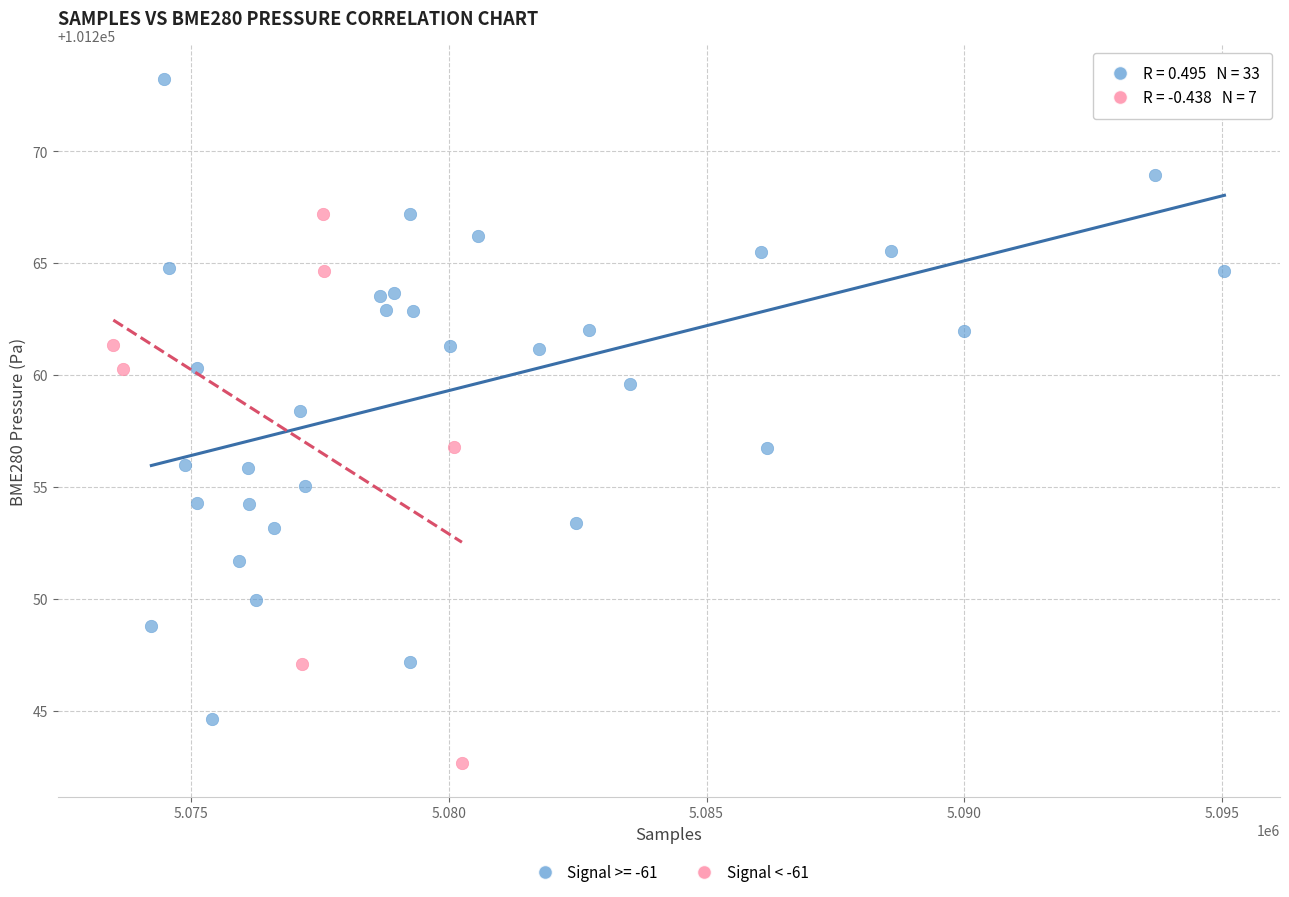

Which series reaches the minimum Y coordinate?

Signal < -61